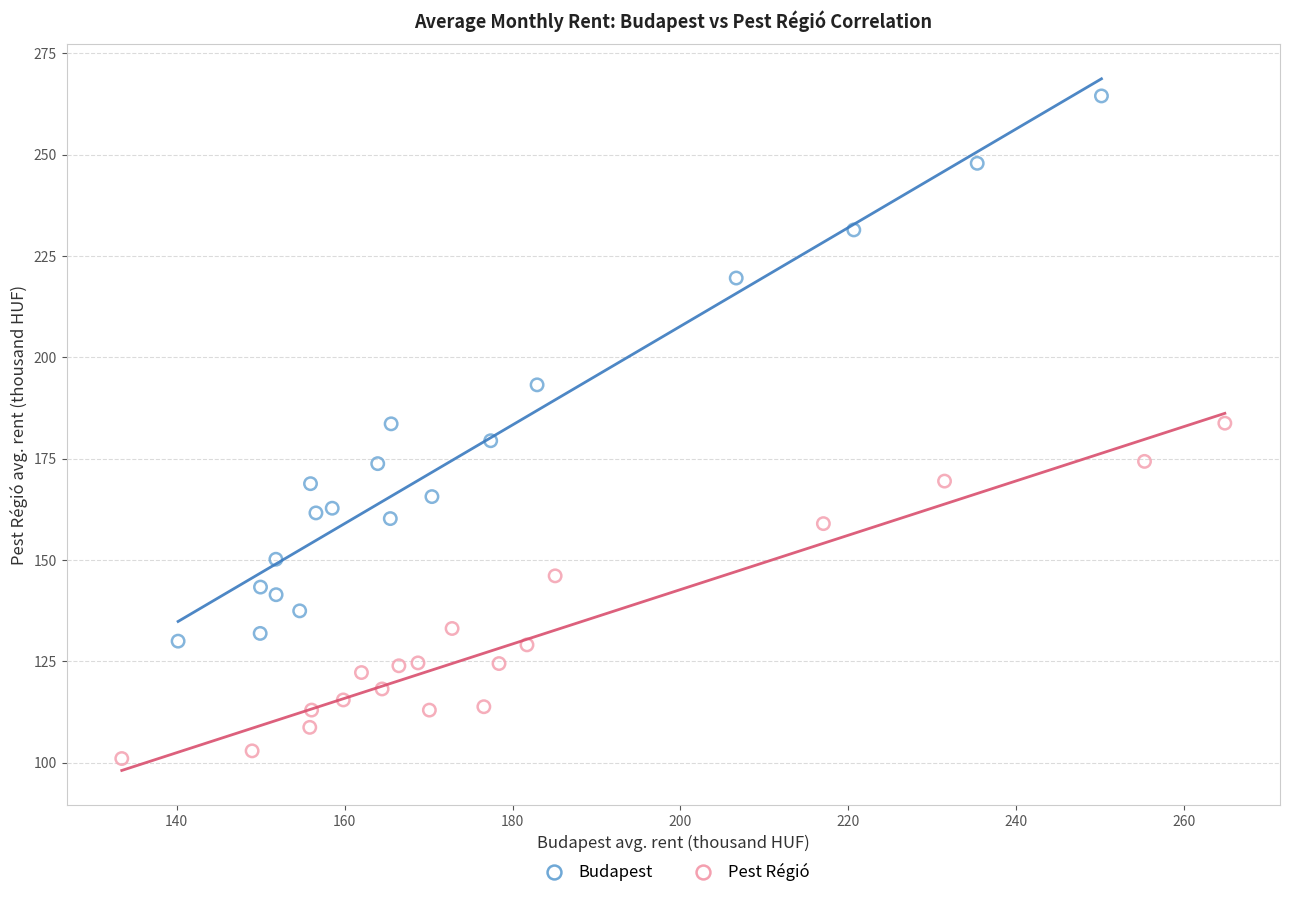

Which series reaches the minimum Y coordinate?

Pest Régió